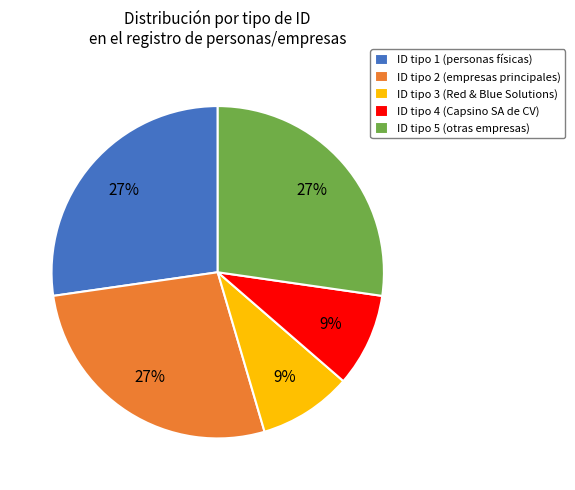

Approximately how many times larger is the value at ID tipo 3 (Red & Blue Solutions) compared to ID tipo 2 (empresas principales)?

0.3